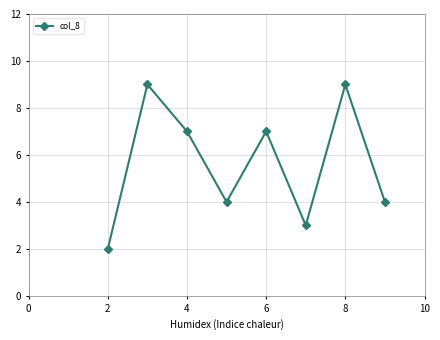

What is the difference between the maximum and second lowest values?

6